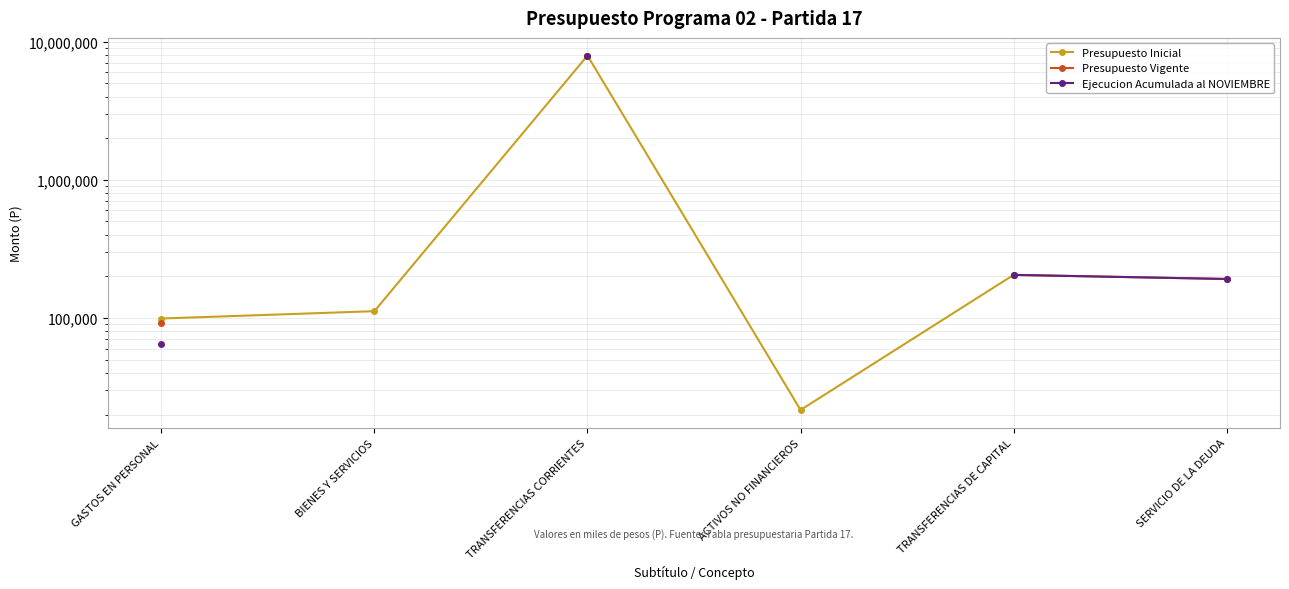

True or false: Presupuesto Inicial has more than 0 points higher than both neighbors.

True